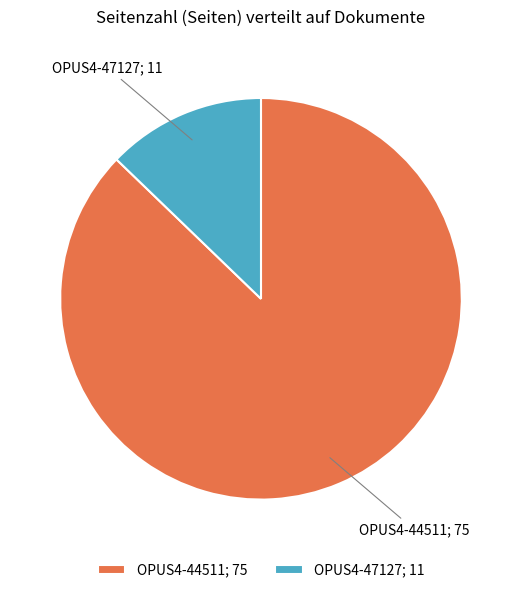

Combined, do OPUS4-47127; 11 and OPUS4-44511; 75 account for over 50%?

Yes